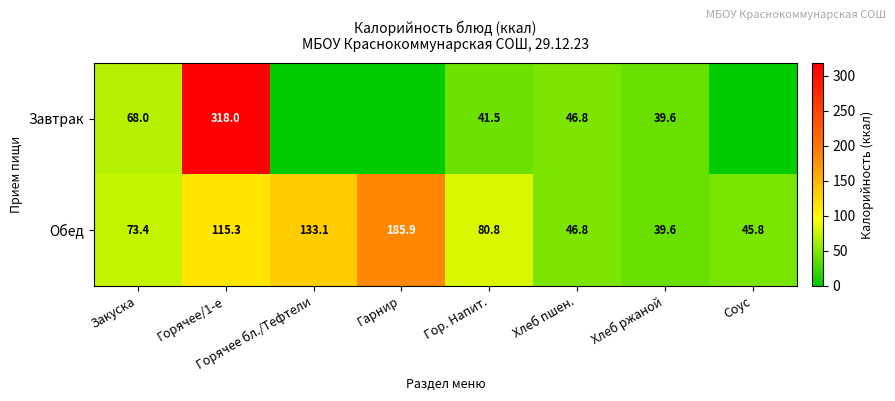

Rank the series at Горячее/1-е from lowest to highest value.

Обед, Завтрак